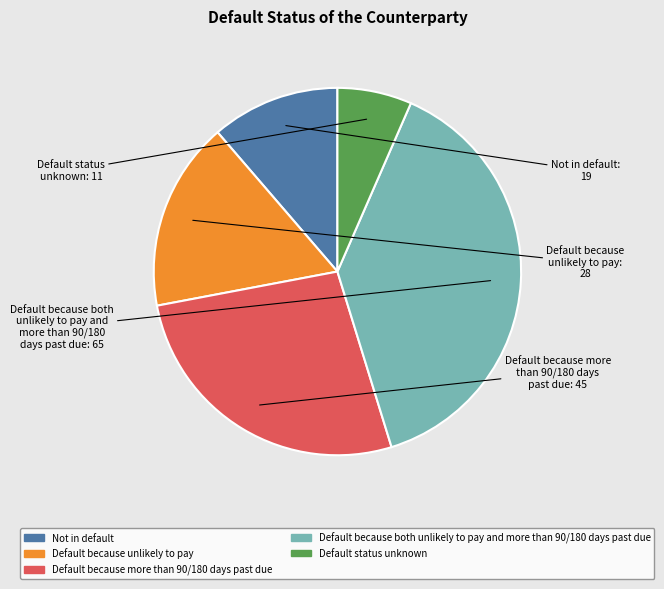

How many slices are in this pie chart?

5